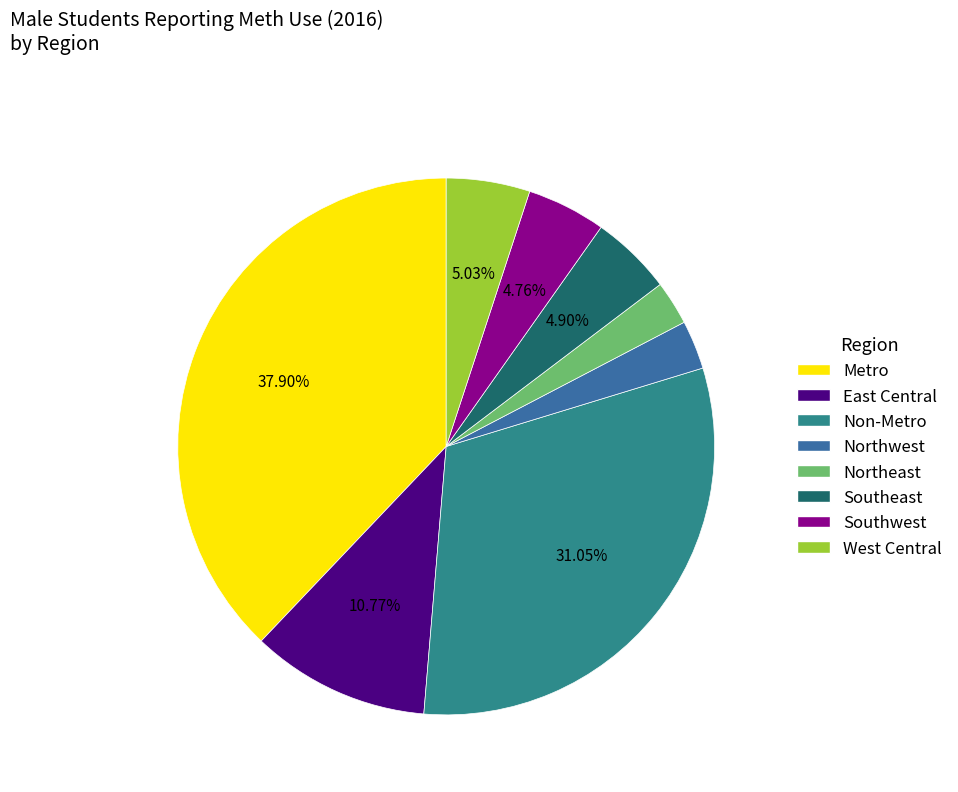

What is the ratio of the value at Northwest to the value at Southwest?

0.6